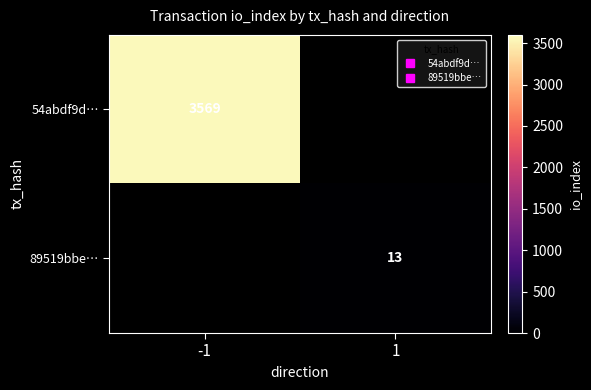

What is the approximate value of 89519bbe… at 1?

13.0